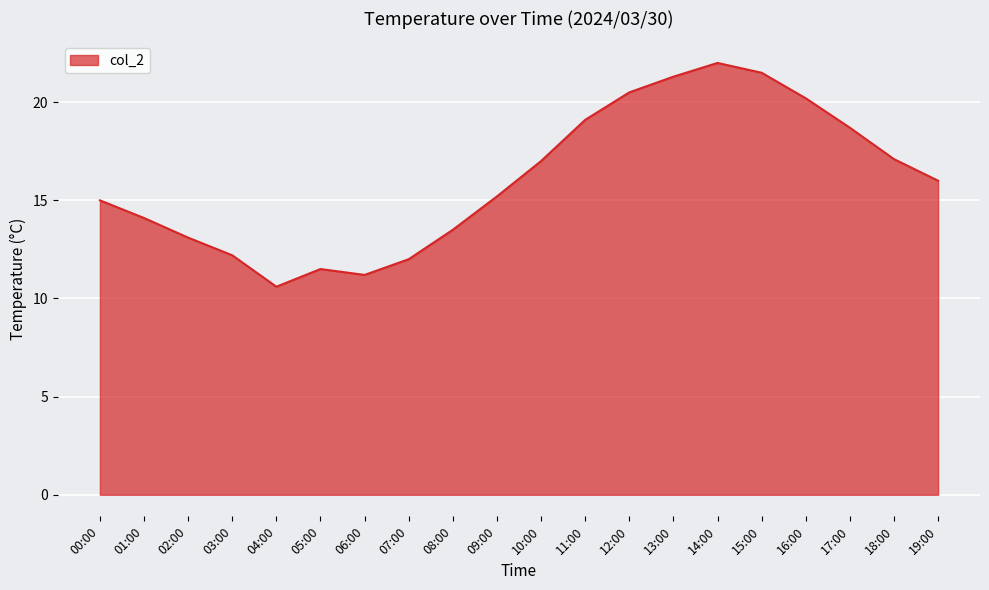

Where does the data first go above 16?

10:00